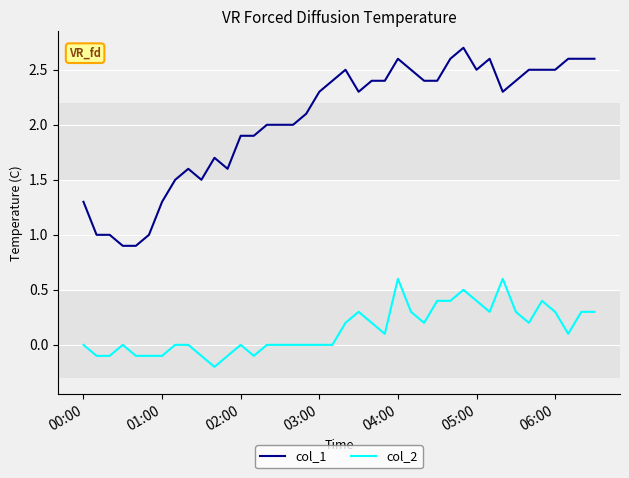

True or false: col_1 and col_2 intersect in this chart.

False